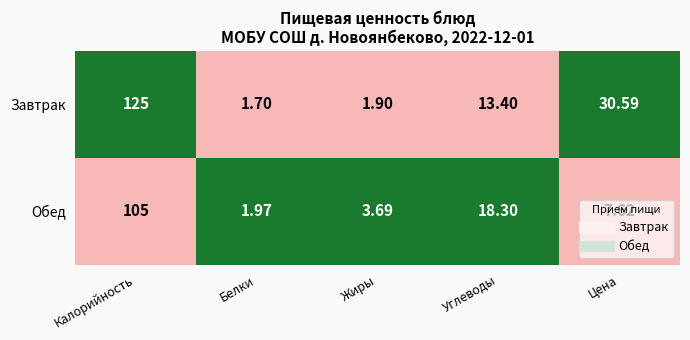

At which label does Завтрак reach its peak?

Калорийность